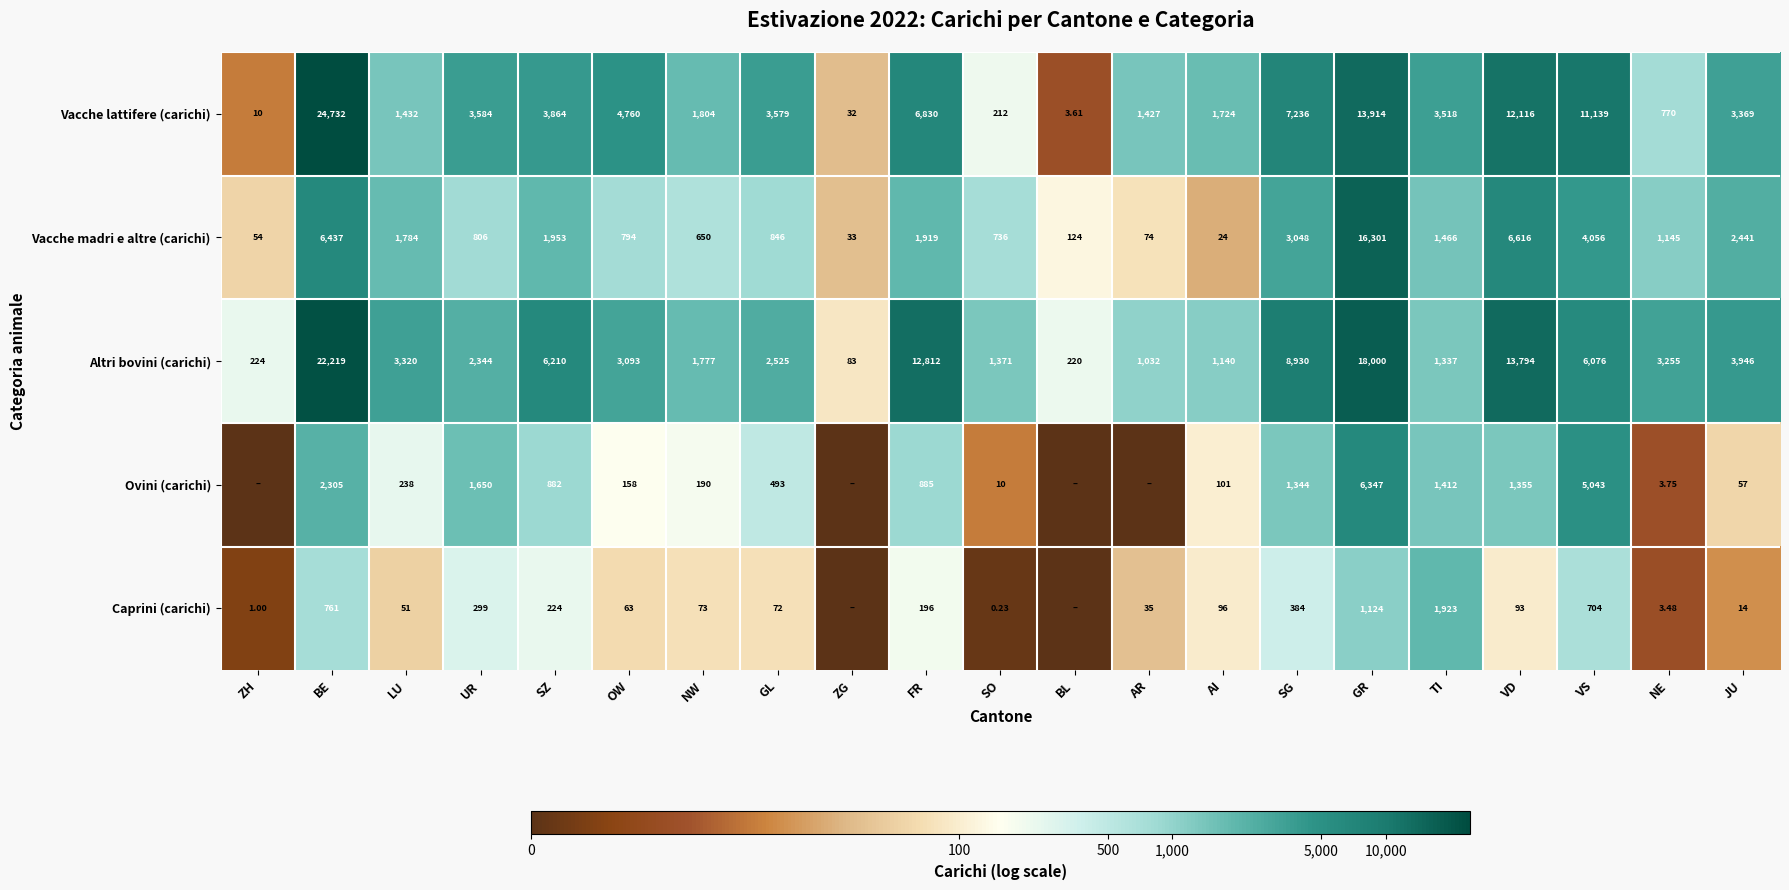

At NW, list the series in order from smallest to largest.

Caprini (carichi), Ovini (carichi), Vacche madri e altre (carichi), Altri bovini (carichi), Vacche lattifere (carichi)